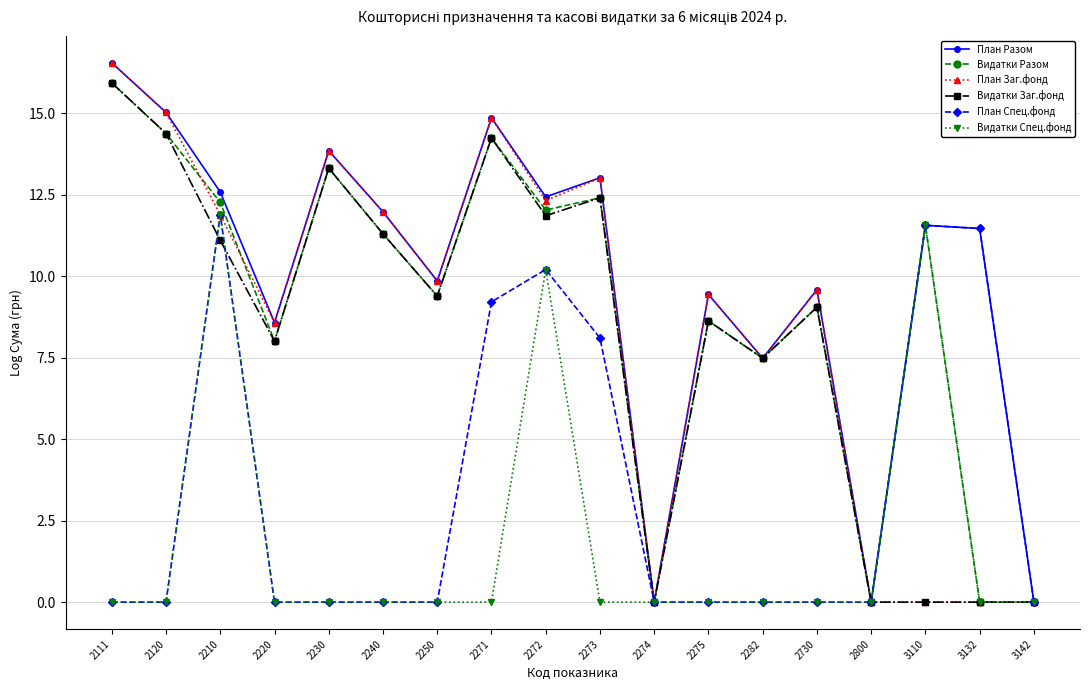

How many values in the План Заг.фонд series are below 9?

7